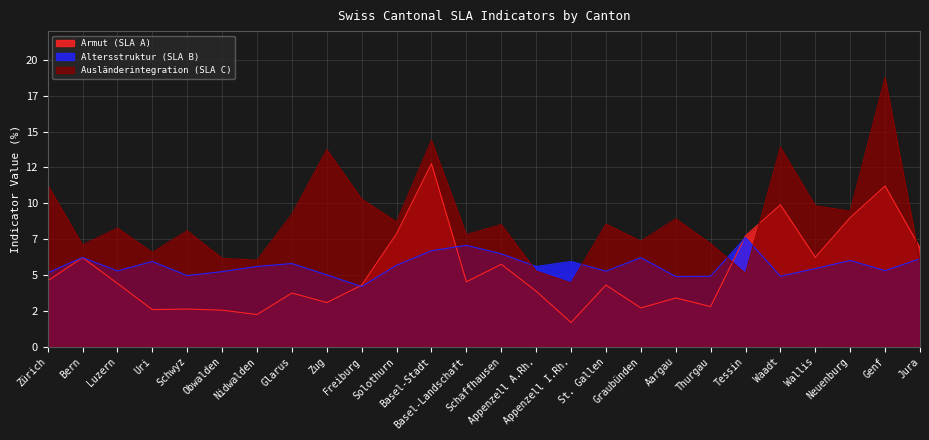

What is the approximate value of Altersstruktur (SLA B) at St. Gallen?

5.3